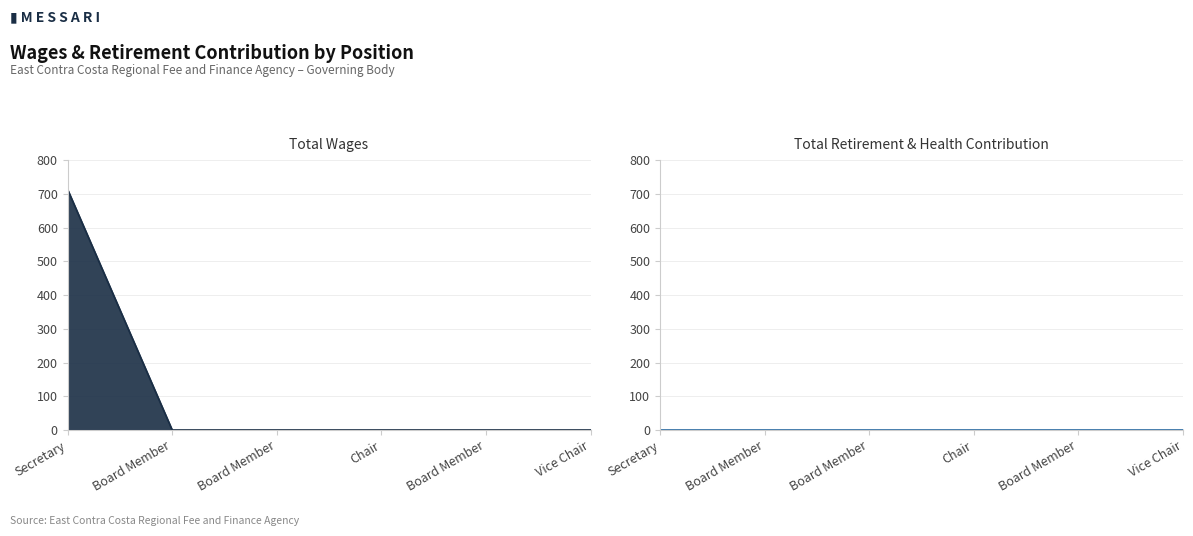

True or false: the data has more than 1 interior local peaks.

False